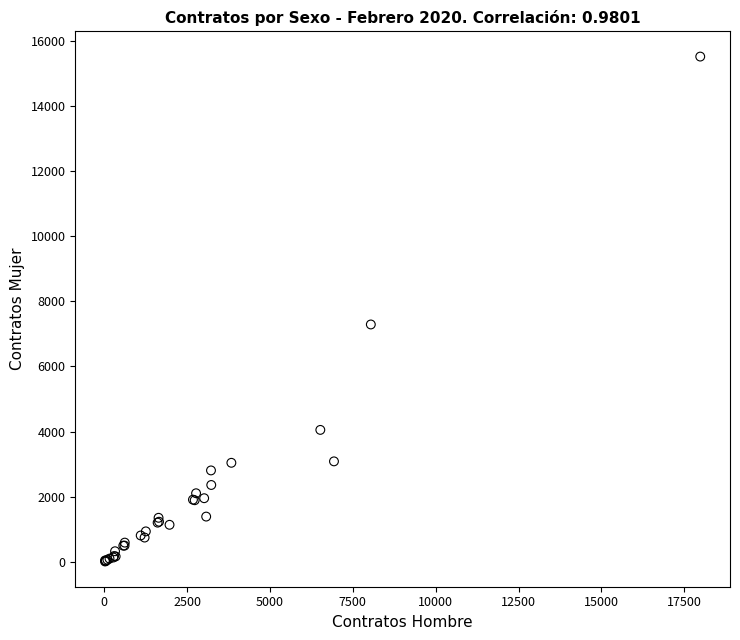

What Y value in the scatter plot is closest to 7762?

7288